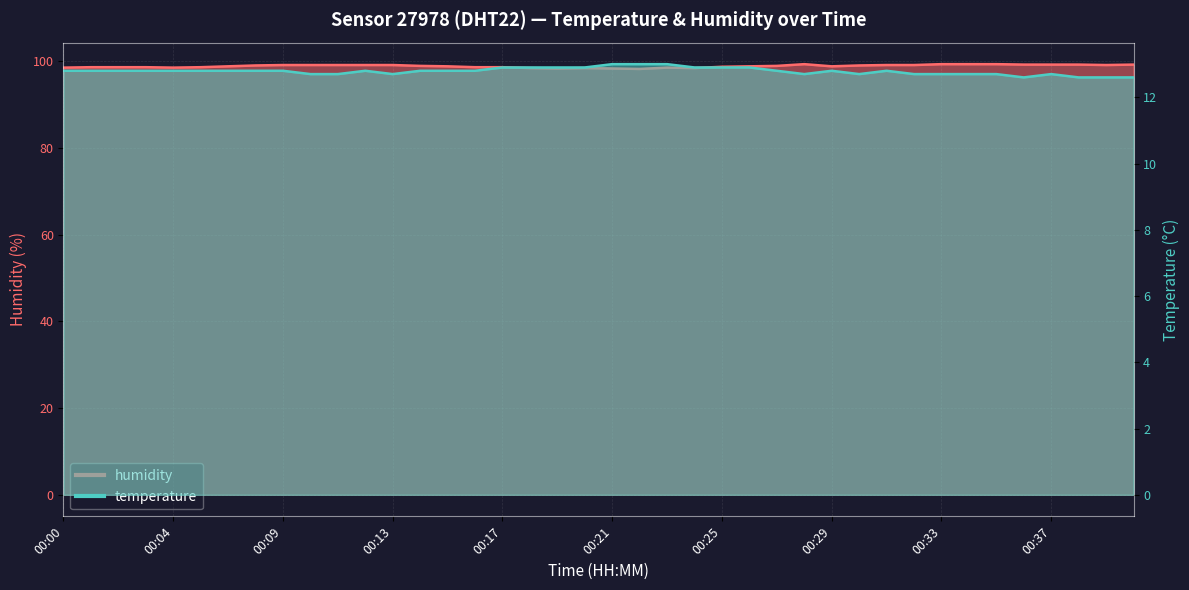

How many distinct data groups are displayed?

2